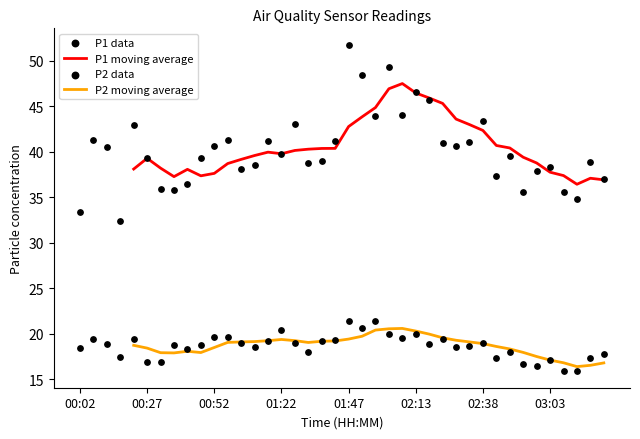

At which category is the sum across all series the highest?

01:47